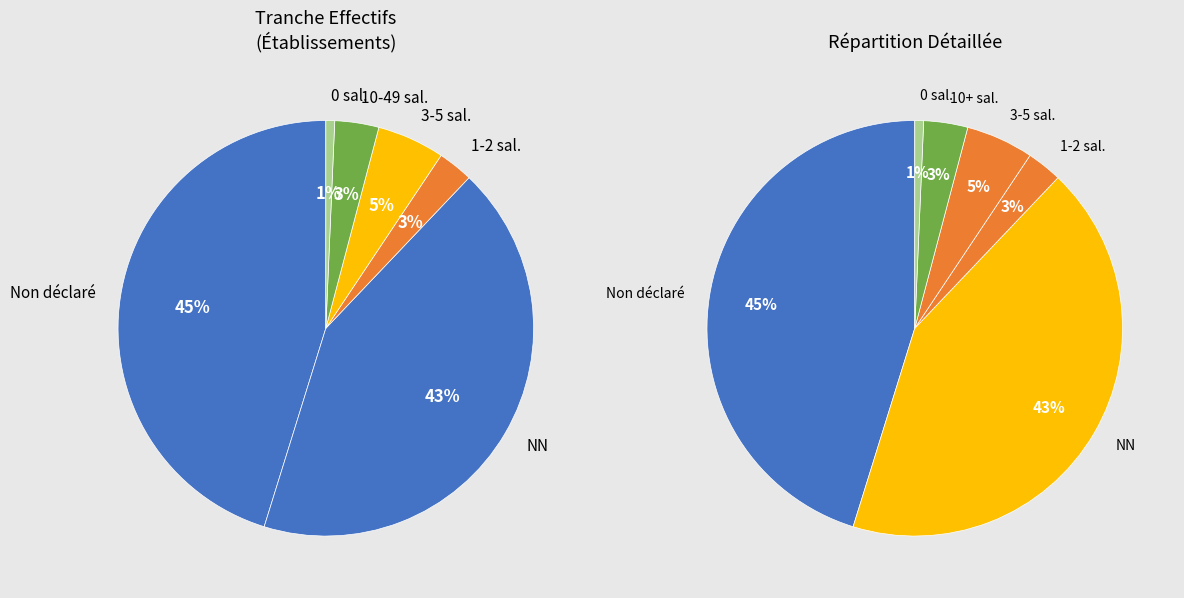

Combined, what portion of the pie is 11 and ?

46.3%